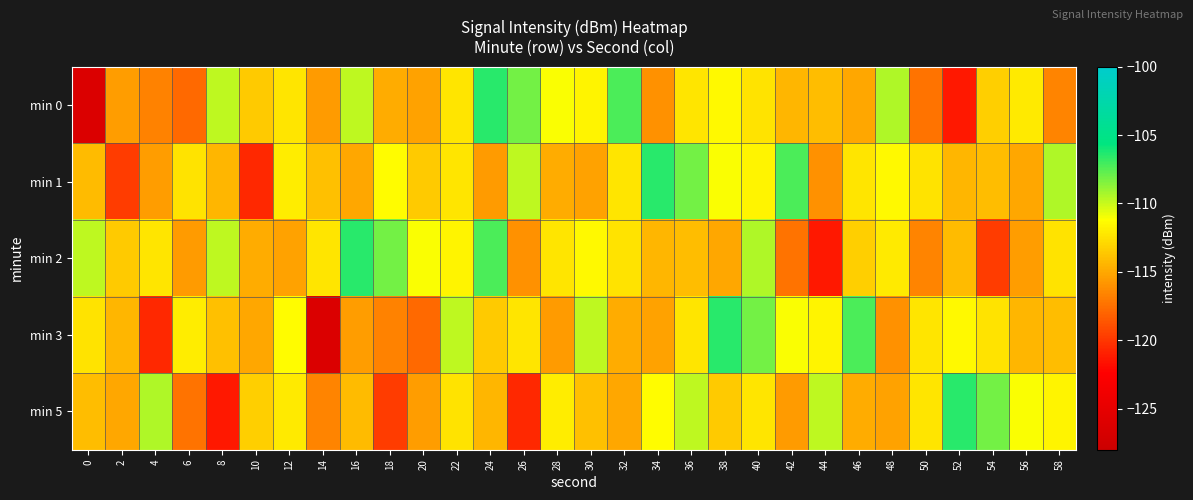

Reading left to right, what are all the values shown in this chart?

min 0: 0=-126.3	2=-115.5	4=-116.7	6=-117.8	8=-109.8	10=-113.5	12=-112.3	14=-115.6	16=-109.8	18=-114.8	20=-115.3	22=-112.3	24=-106.5	26=-108.1	28=-111.1	30=-111.7	32=-107.2	34=-116.0	36=-112.3	38=-111.5	40=-112.5	42=-114.4	44=-114.0	46=-115.1	48=-109.4	50=-117.3	52=-121.3	54=-113.3	56=-112.1	58=-116.6
min 1: 0=-114.2	2=-119.8	4=-115.5	6=-112.5	8=-114.4	10=-120.6	12=-111.9	14=-113.9	16=-115.0	18=-111.3	20=-113.5	22=-112.3	24=-115.6	26=-109.8	28=-114.8	30=-115.3	32=-112.3	34=-106.5	36=-108.1	38=-111.1	40=-111.7	42=-107.2	44=-116.0	46=-112.3	48=-111.5	50=-112.5	52=-114.4	54=-114.0	56=-115.1	58=-109.4
min 2: 0=-109.8	2=-113.5	4=-112.3	6=-115.6	8=-109.8	10=-114.8	12=-115.3	14=-112.3	16=-106.5	18=-108.1	20=-111.1	22=-111.7	24=-107.2	26=-116.0	28=-112.3	30=-111.5	32=-112.5	34=-114.4	36=-114.0	38=-115.1	40=-109.4	42=-117.3	44=-121.3	46=-113.3	48=-112.1	50=-116.6	52=-114.2	54=-119.8	56=-115.5	58=-112.5
min 3: 0=-112.5	2=-114.4	4=-120.6	6=-111.9	8=-113.9	10=-115.0	12=-111.3	14=-126.3	16=-115.5	18=-116.7	20=-117.8	22=-109.8	24=-113.5	26=-112.3	28=-115.6	30=-109.8	32=-114.8	34=-115.3	36=-112.3	38=-106.5	40=-108.1	42=-111.1	44=-111.7	46=-107.2	48=-116.0	50=-112.3	52=-111.5	54=-112.5	56=-114.4	58=-114.0
min 5: 0=-114.0	2=-115.1	4=-109.4	6=-117.3	8=-121.3	10=-113.3	12=-112.1	14=-116.6	16=-114.2	18=-119.8	20=-115.5	22=-112.5	24=-114.4	26=-120.6	28=-111.9	30=-113.9	32=-115.0	34=-111.3	36=-109.8	38=-113.5	40=-112.3	42=-115.6	44=-109.8	46=-114.8	48=-115.3	50=-112.3	52=-106.5	54=-108.1	56=-111.1	58=-111.7